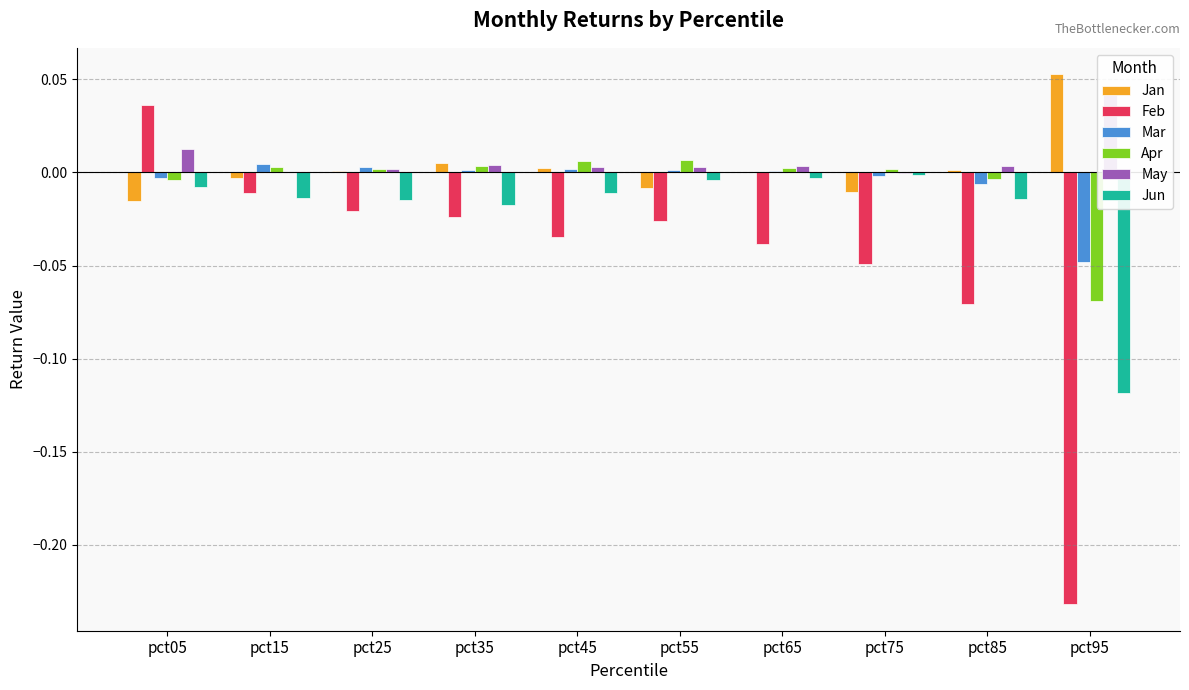

How many data points does each series have?

10